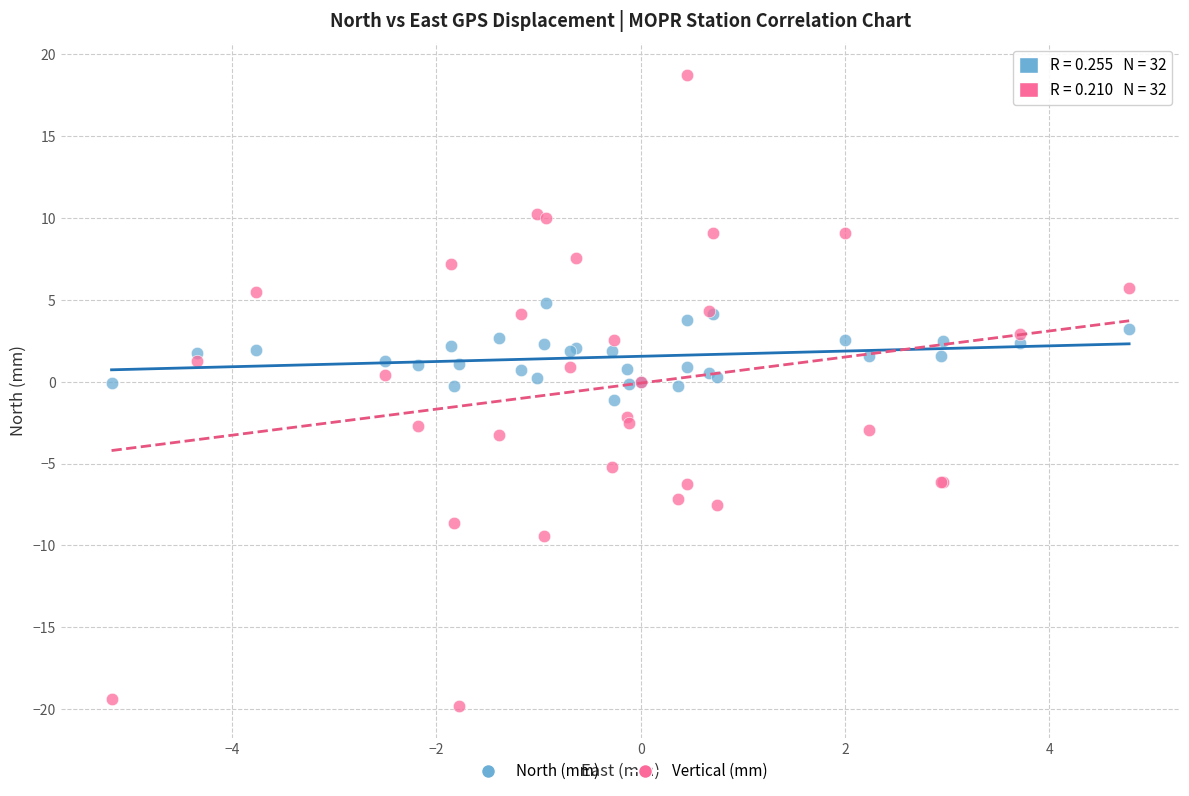

Which series reaches the minimum Y coordinate?

Vertical (mm)